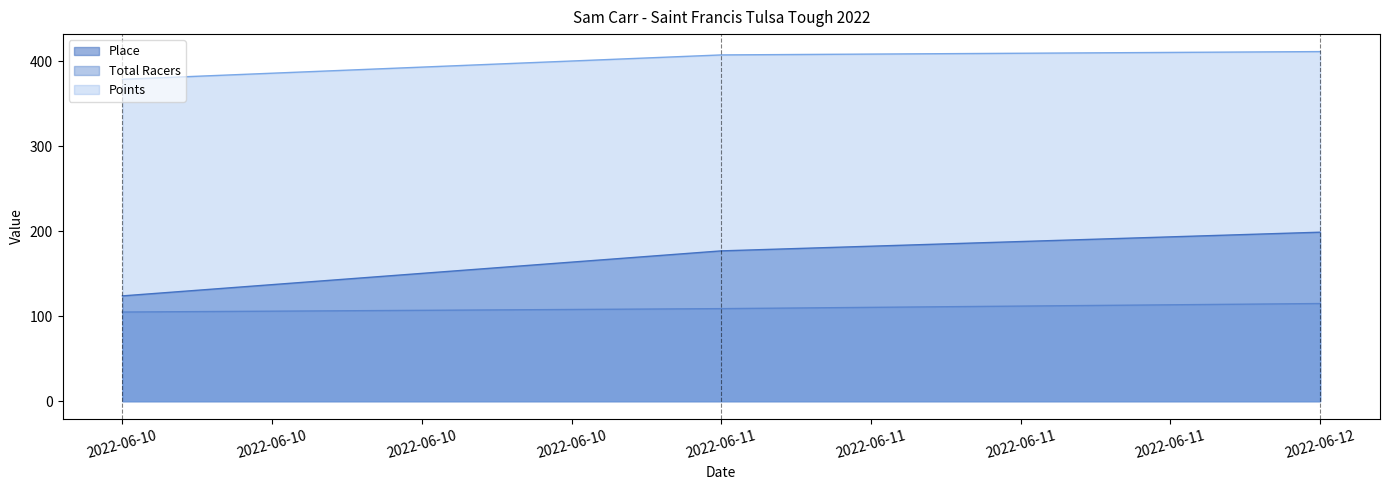

How many lines are shown in the chart?

3